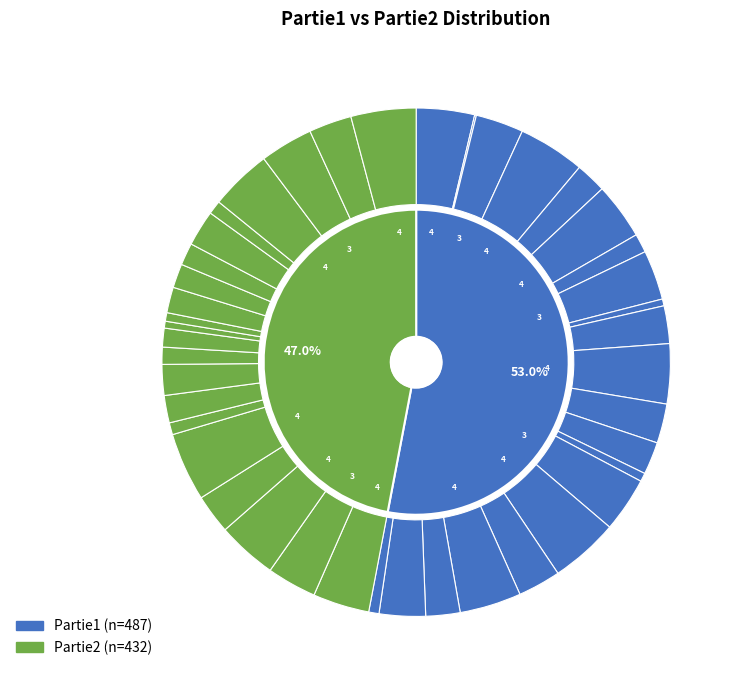

Combined, do 17 and 6 account for over 50%?

No